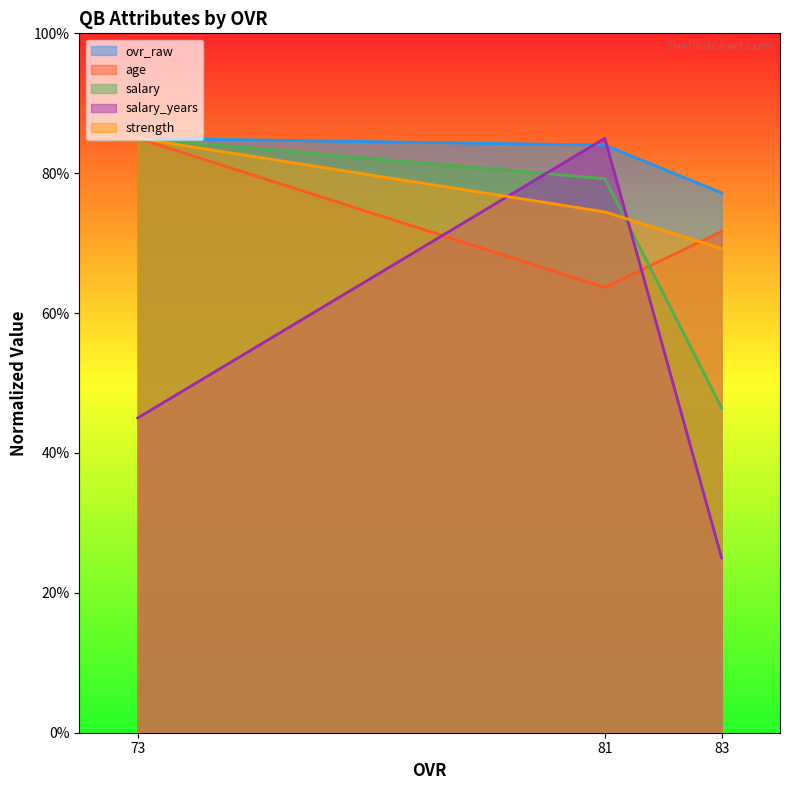

What is the sum of all salary values?

210.7